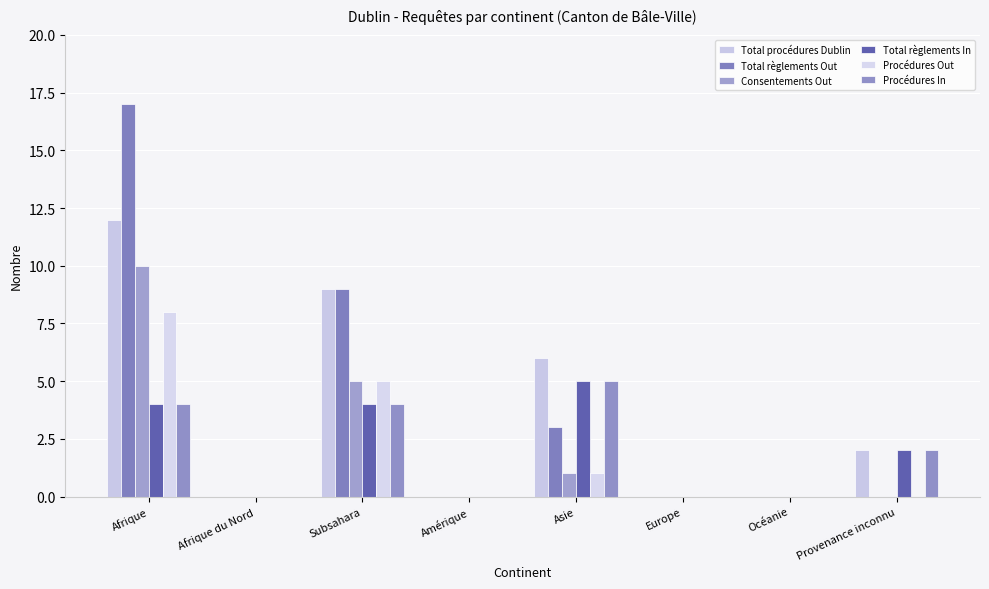

Which has a higher value, Asie or Océanie?

Asie